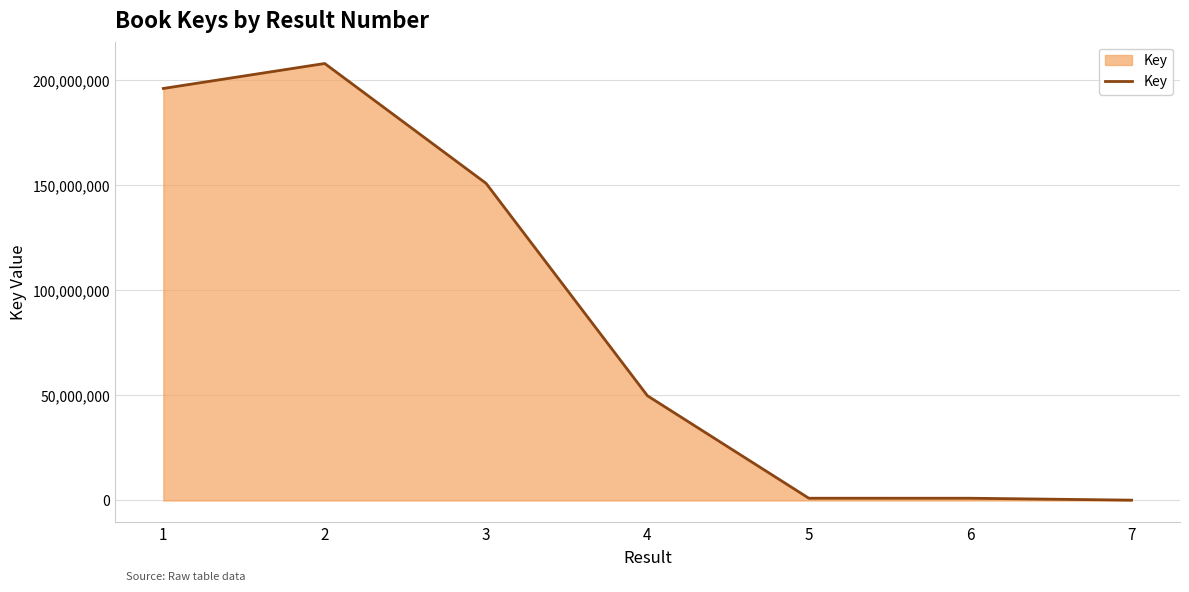

What is the maximum value shown in the chart?

207938744